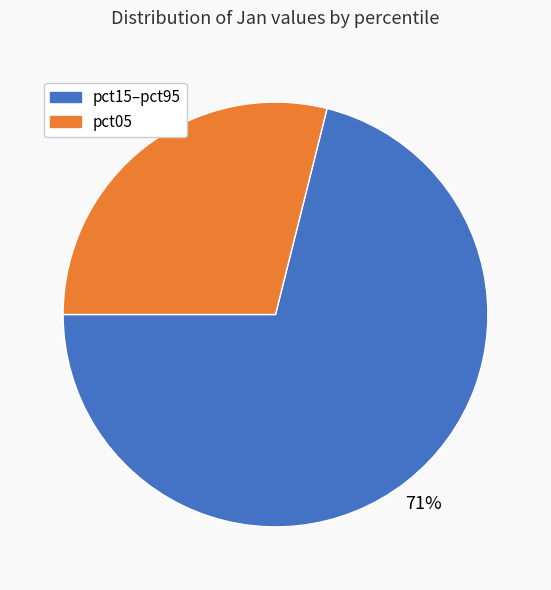

Is there a majority slice in this chart?

Yes